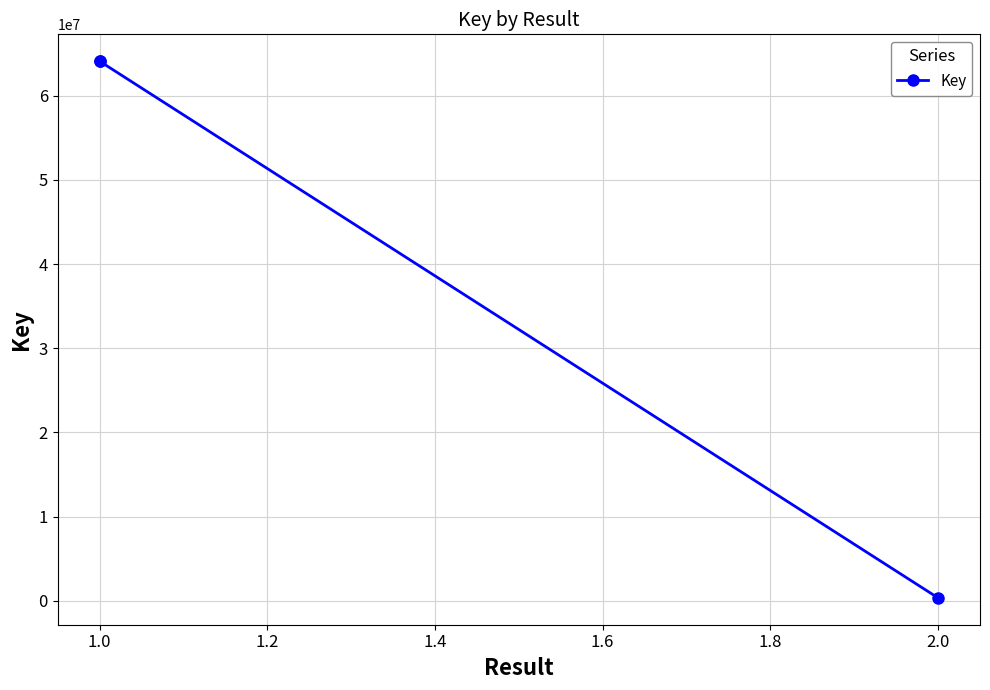

What is the greatest value displayed?

64110513